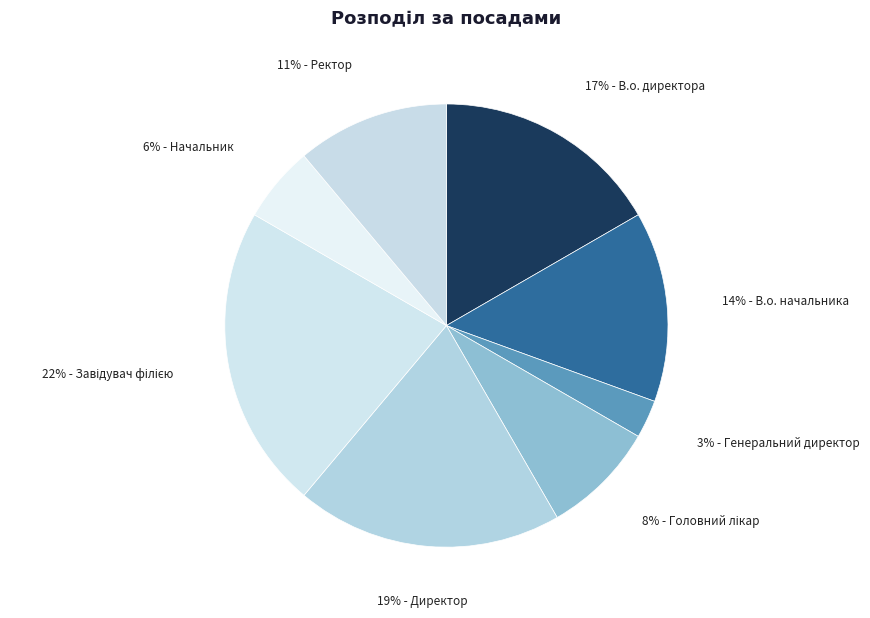

Count the number of slices in the pie.

8